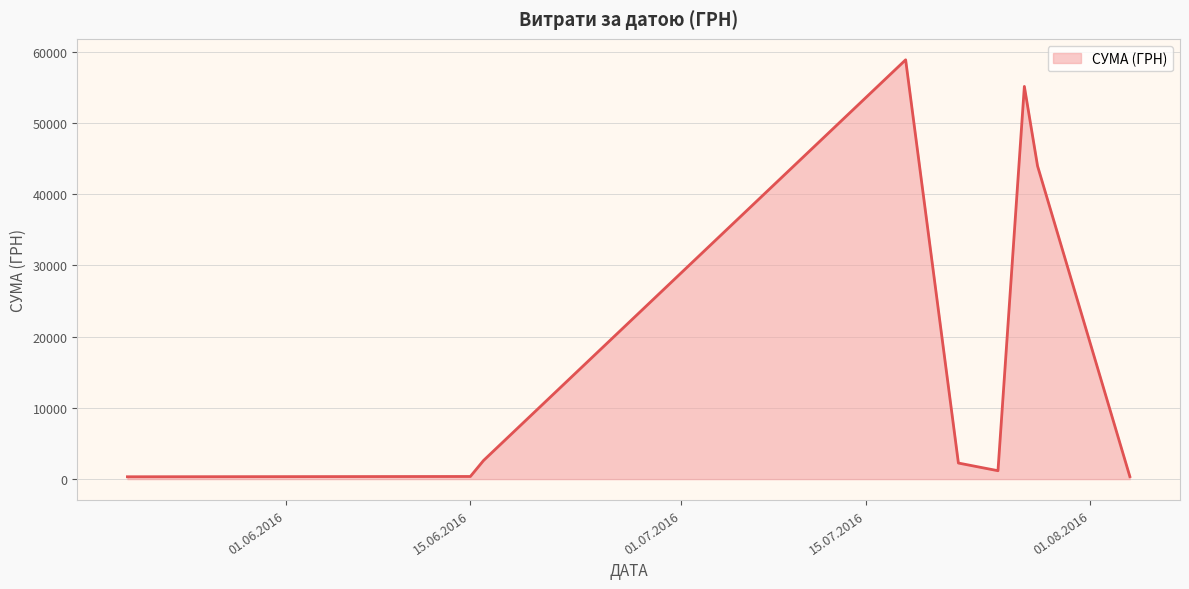

What is the difference between the maximum and minimum values?

58510.0